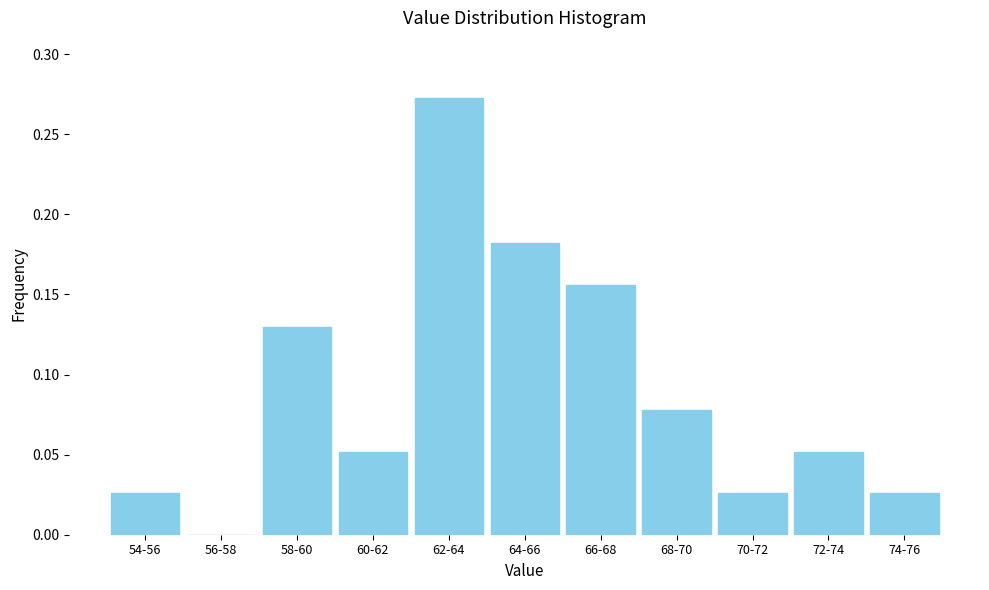

Which label corresponds to the largest value in the chart?

62-64